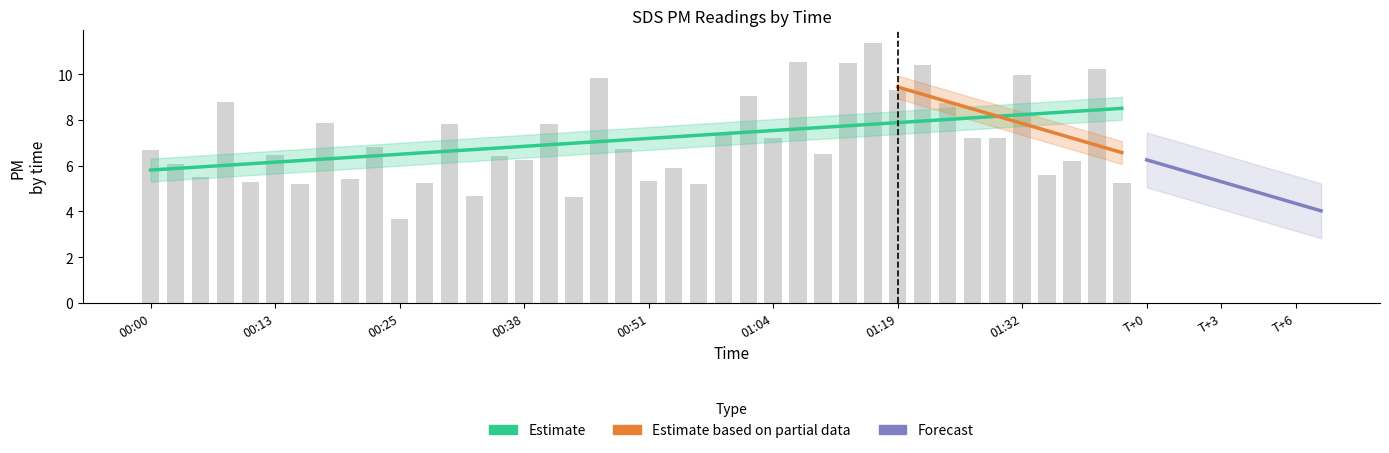

What is the label of the 37th bar from the left?

01:34